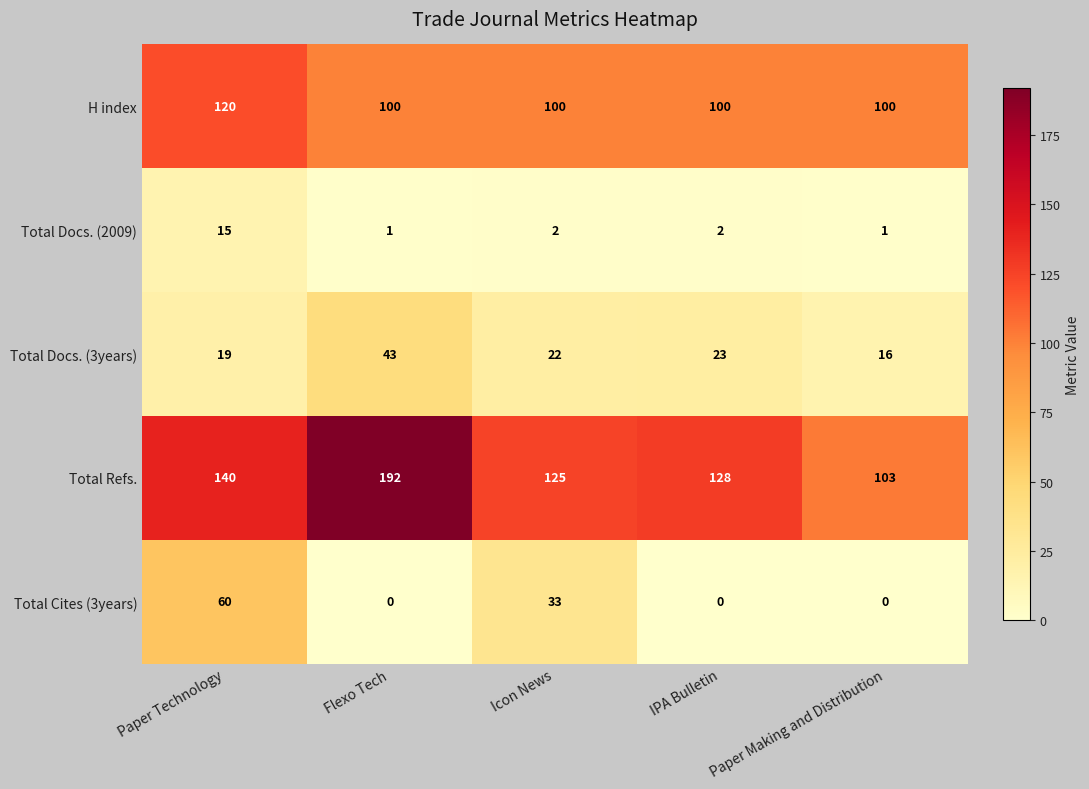

Which series has the largest total across all categories?

Total Refs.